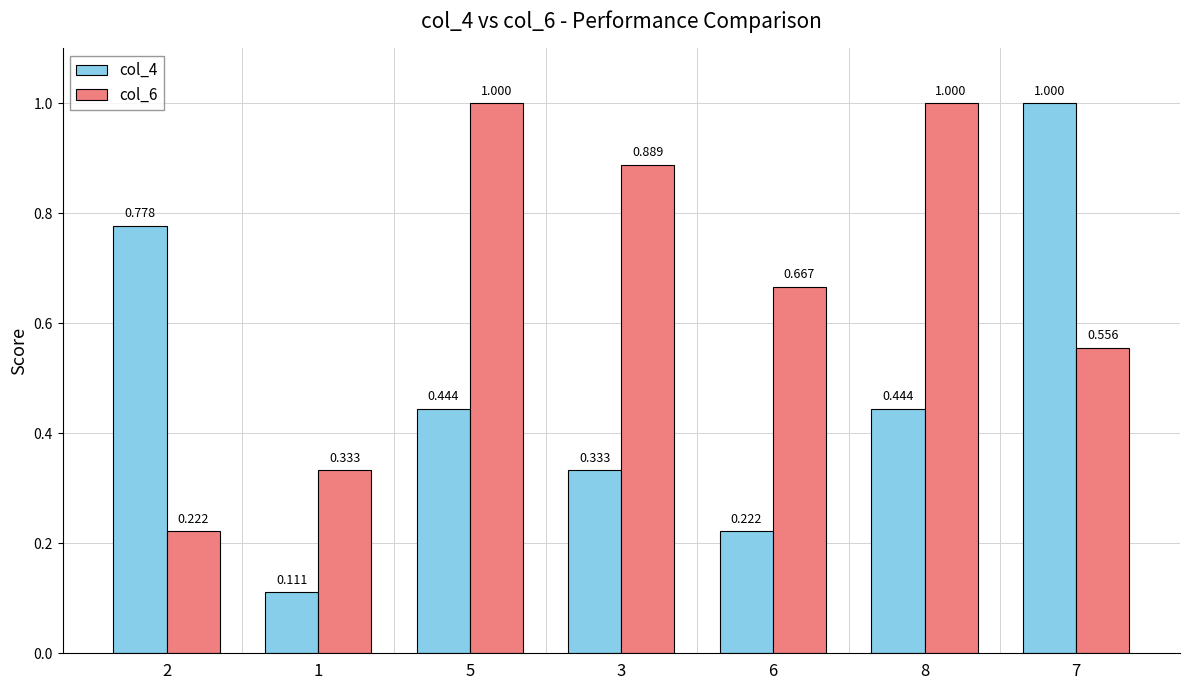

Count the number of categories in the chart.

7